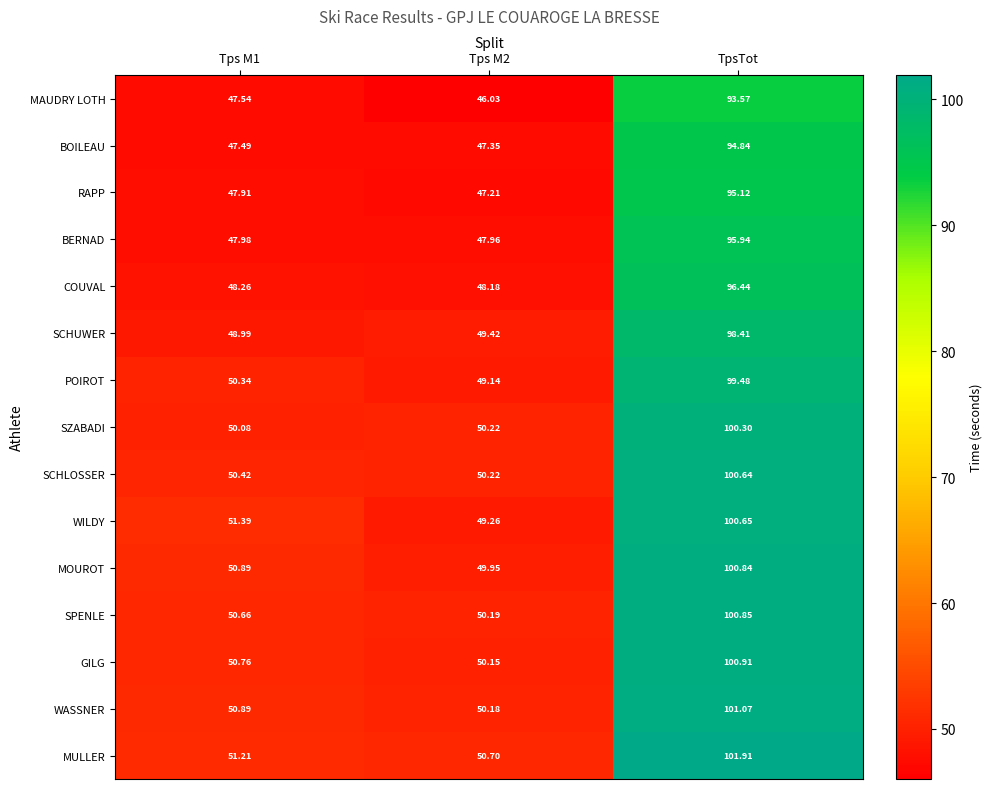

Which series changed the most between Tps M2 and TpsTot?

WILDY